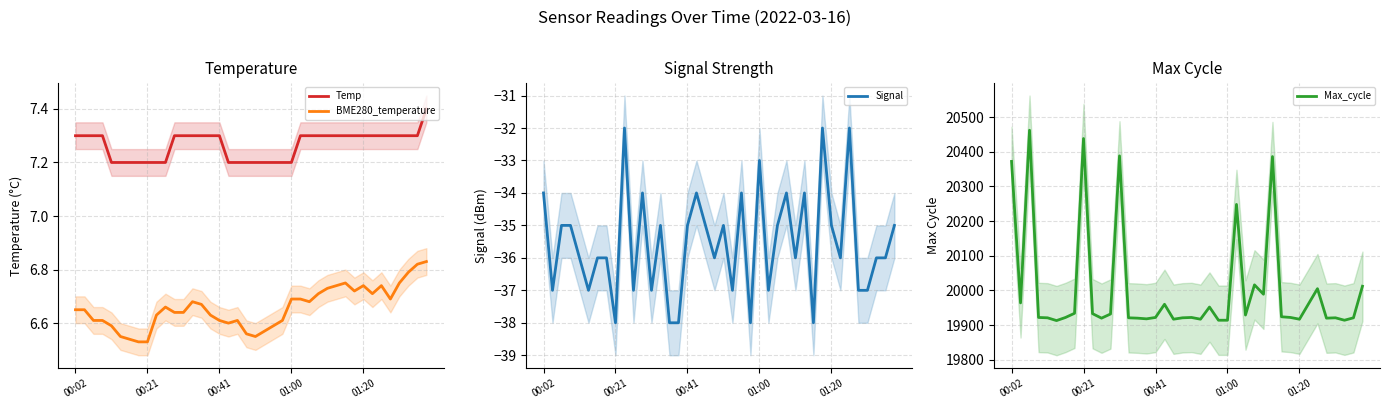

Reading right to left, transcribe all the data shown in this chart.

Temp: 7.4	7.3	7.3	7.3	7.3	7.3	7.3	7.3	7.3	7.3	7.3	7.3	7.3	7.3	7.3	7.2	7.2	7.2	7.2	7.2	7.2	7.2	7.2	7.3	7.3	7.3	7.3	7.3	7.3	7.2	7.2	7.2	7.2	7.2	7.2	7.2	7.3	7.3	7.3	7.3
BME280_temperature: 6.8	6.8	6.8	6.8	6.7	6.7	6.7	6.7	6.7	6.8	6.7	6.7	6.7	6.7	6.7	6.7	6.6	6.6	6.6	6.5	6.6	6.6	6.6	6.6	6.6	6.7	6.7	6.6	6.6	6.7	6.6	6.5	6.5	6.5	6.5	6.6	6.6	6.6	6.7	6.7
Signal: -35.0	-36.0	-36.0	-37.0	-37.0	-32.0	-36.0	-35.0	-32.0	-38.0	-34.0	-36.0	-34.0	-35.0	-37.0	-33.0	-38.0	-34.0	-37.0	-35.0	-36.0	-35.0	-34.0	-35.0	-38.0	-38.0	-35.0	-37.0	-34.0	-37.0	-32.0	-38.0	-36.0	-36.0	-37.0	-36.0	-35.0	-35.0	-37.0	-34.0
Max_cycle: 20012.0	19921.0	19914.0	19921.0	19920.0	20005.0	19961.0	19917.0	19922.0	19924.0	20386.0	19989.0	20016.0	19929.0	20248.0	19914.0	19914.0	19952.0	19917.0	19922.0	19921.0	19917.0	19960.0	19922.0	19918.0	19920.0	19921.0	20388.0	19932.0	19920.0	19933.0	20438.0	19934.0	19922.0	19913.0	19921.0	19922.0	20462.0	19964.0	20372.0